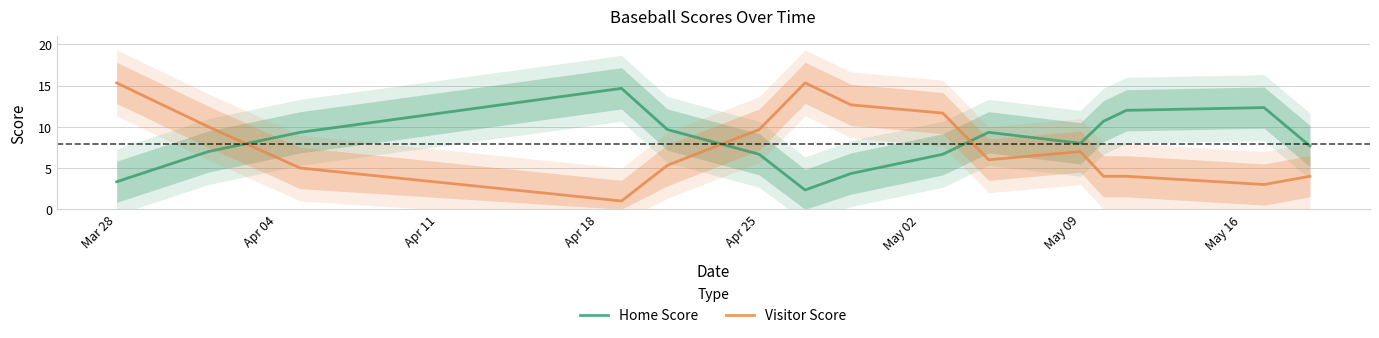

Does the chart display data point markers on the line(s)?

No